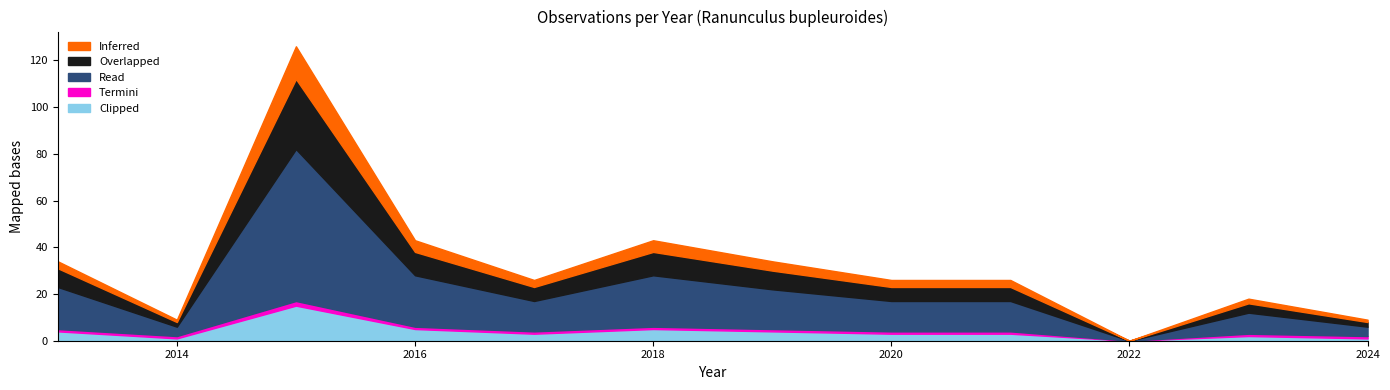

Where does the Read series first go above 13?

2013